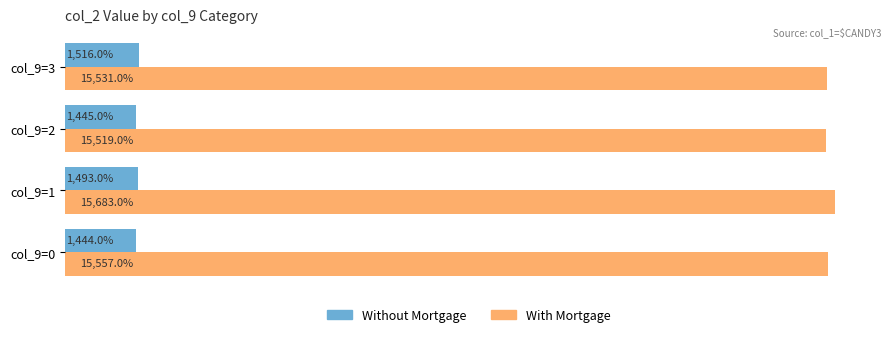

Which series has the largest total across all categories?

With Mortgage